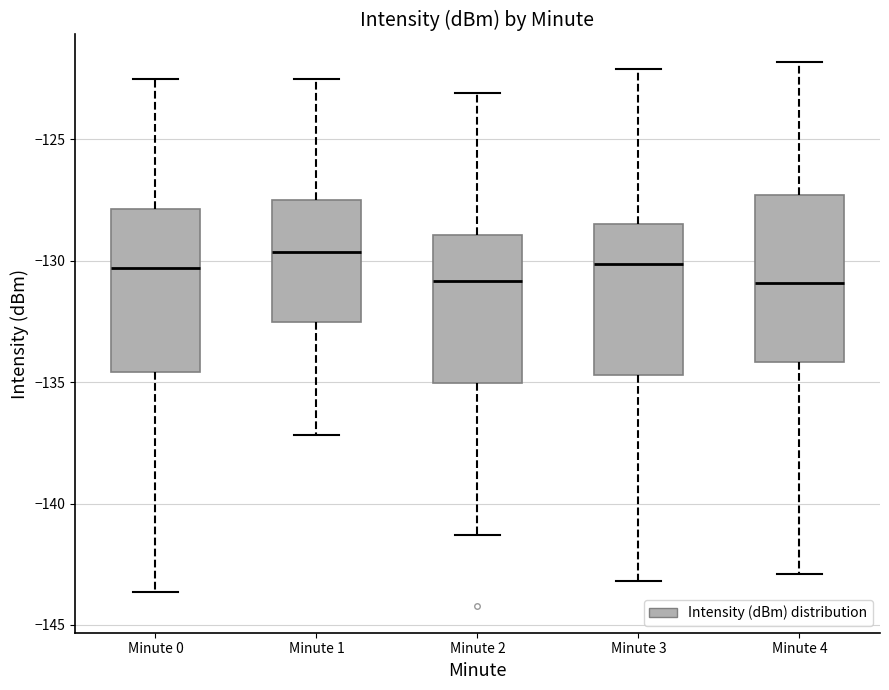

Where is the upper edge of the box for Minute 3 on the y-axis? The values are not printed on the chart, so give them approximately, as read against the axis.

-128.5